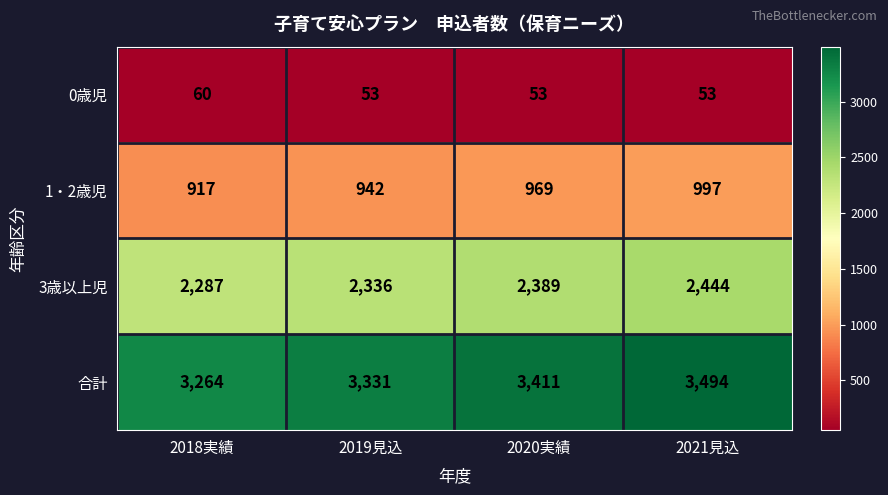

How many distinct data groups are displayed?

4